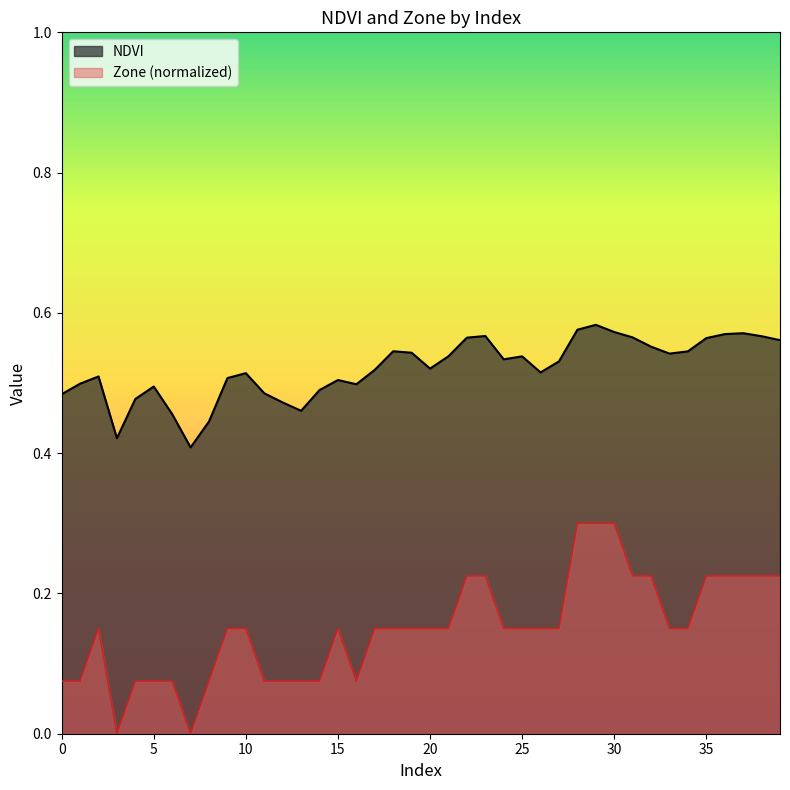

True or false: NDVI has more than 1 points higher than both neighbors.

True